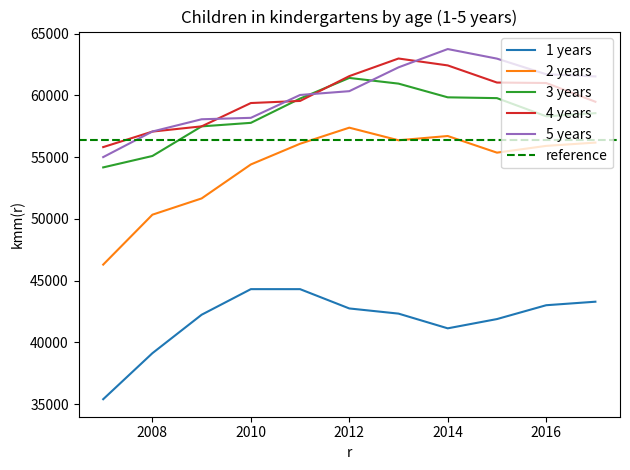

Reading left to right, transcribe all the data shown in this chart.

1 years: 35409	39134	42246	44317	44316	42754	42336	41145	41895	43015	43300
2 years: 46302	50342	51659	54408	56083	57384	56365	56709	55363	55910	56177
3 years: 54169	55093	57489	57775	59740	61409	60949	59840	59775	58306	58558
4 years: 55812	57068	57491	59378	59548	61556	62981	62422	61036	60999	59482
5 years: 55003	57074	58065	58180	60031	60338	62266	63746	62972	61708	61530